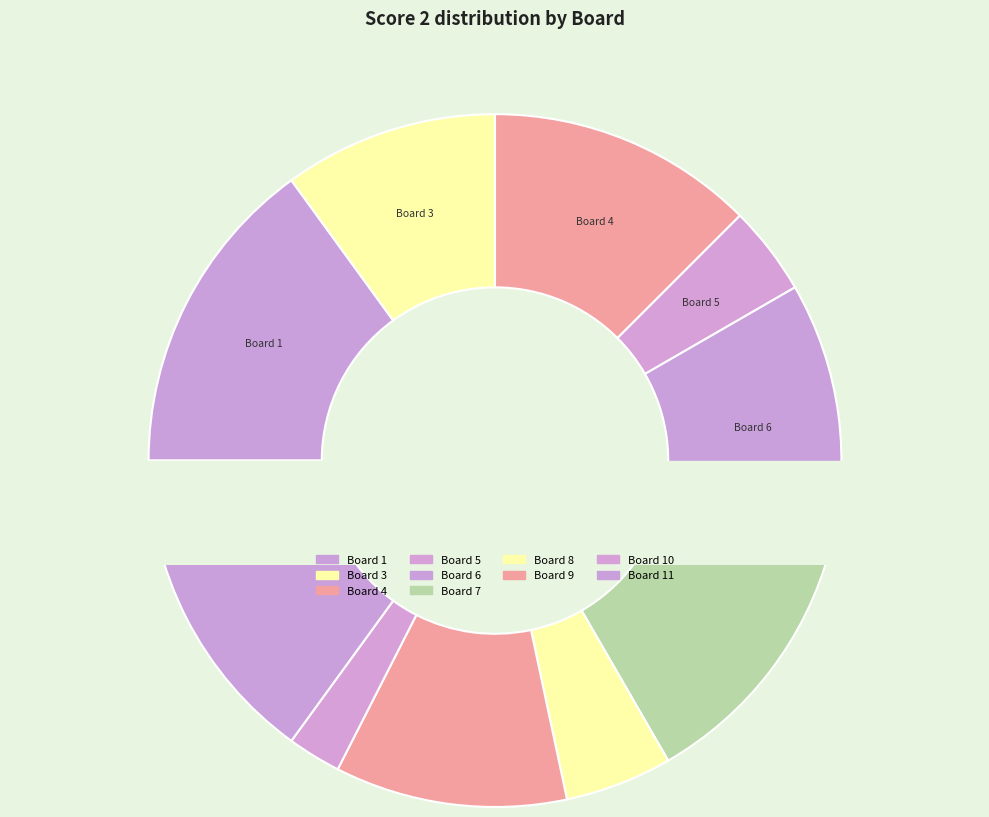

Does any single category account for the majority?

No